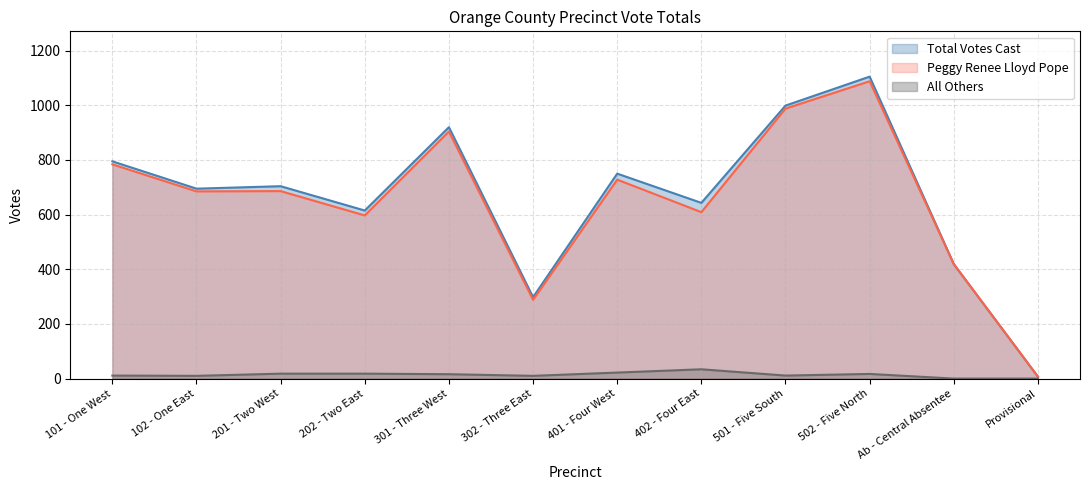

Reading left to right, extract all data points from this chart.

Total Votes Cast: 101 - One West=795	102 - One East=695	201 - Two West=704	202 - Two East=615	301 - Three West=920	302 - Three East=298	401 - Four West=750	402 - Four East=643	501 - Five South=999	502 - Five North=1105	Ab - Central Absentee=419	Provisional=7
Peggy Renee Lloyd Pope: 101 - One West=784	102 - One East=685	201 - Two West=686	202 - Two East=597	301 - Three West=904	302 - Three East=288	401 - Four West=728	402 - Four East=609	501 - Five South=988	502 - Five North=1088	Ab - Central Absentee=419	Provisional=7
All Others: 101 - One West=11	102 - One East=10	201 - Two West=18	202 - Two East=18	301 - Three West=16	302 - Three East=10	401 - Four West=22	402 - Four East=34	501 - Five South=11	502 - Five North=17	Ab - Central Absentee=0	Provisional=0